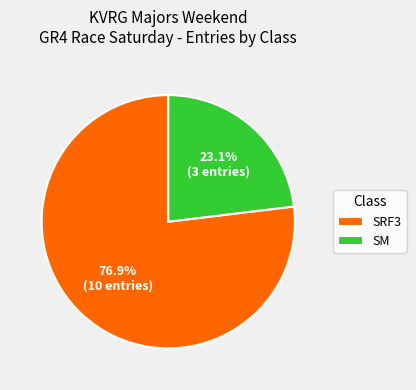

Which category has the biggest portion of the pie?

SRF3